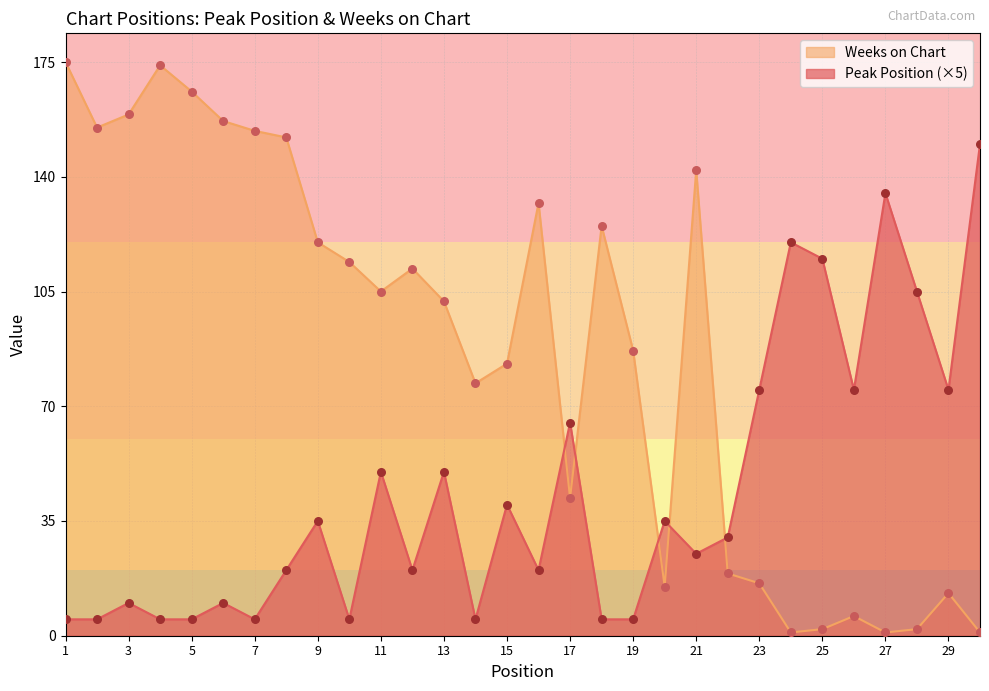

What is the total value across all series at 27?

136